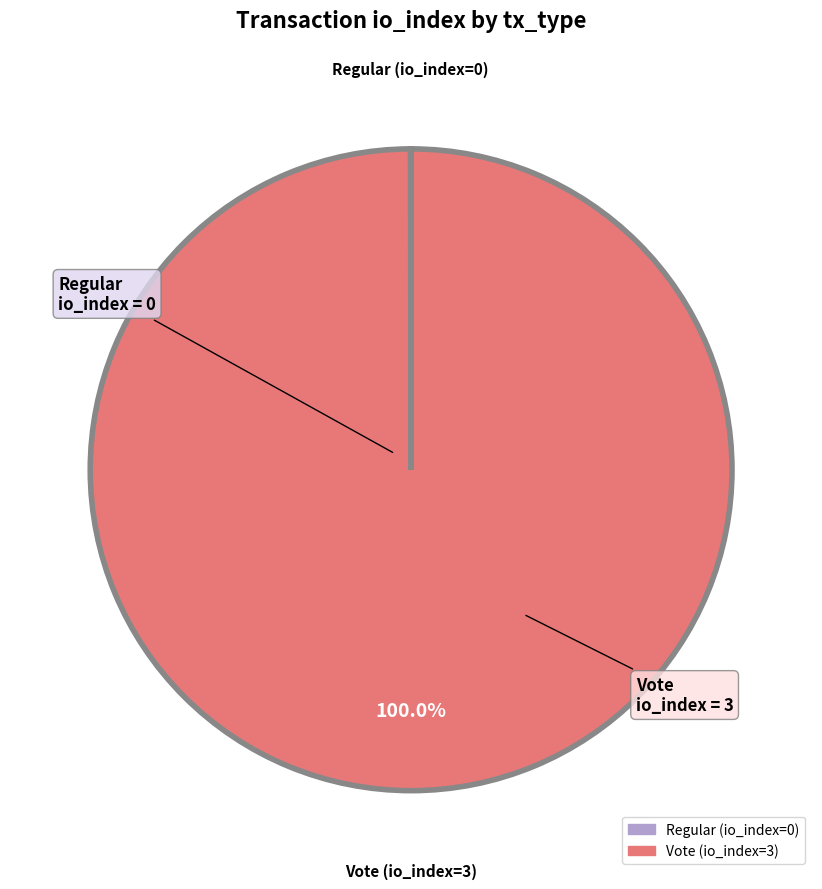

Which slice is the largest?

Vote